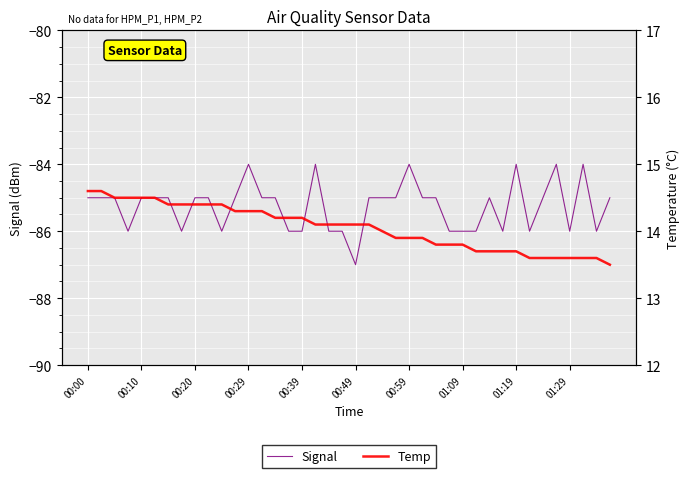

How many data points in Temp are less than 14?

17